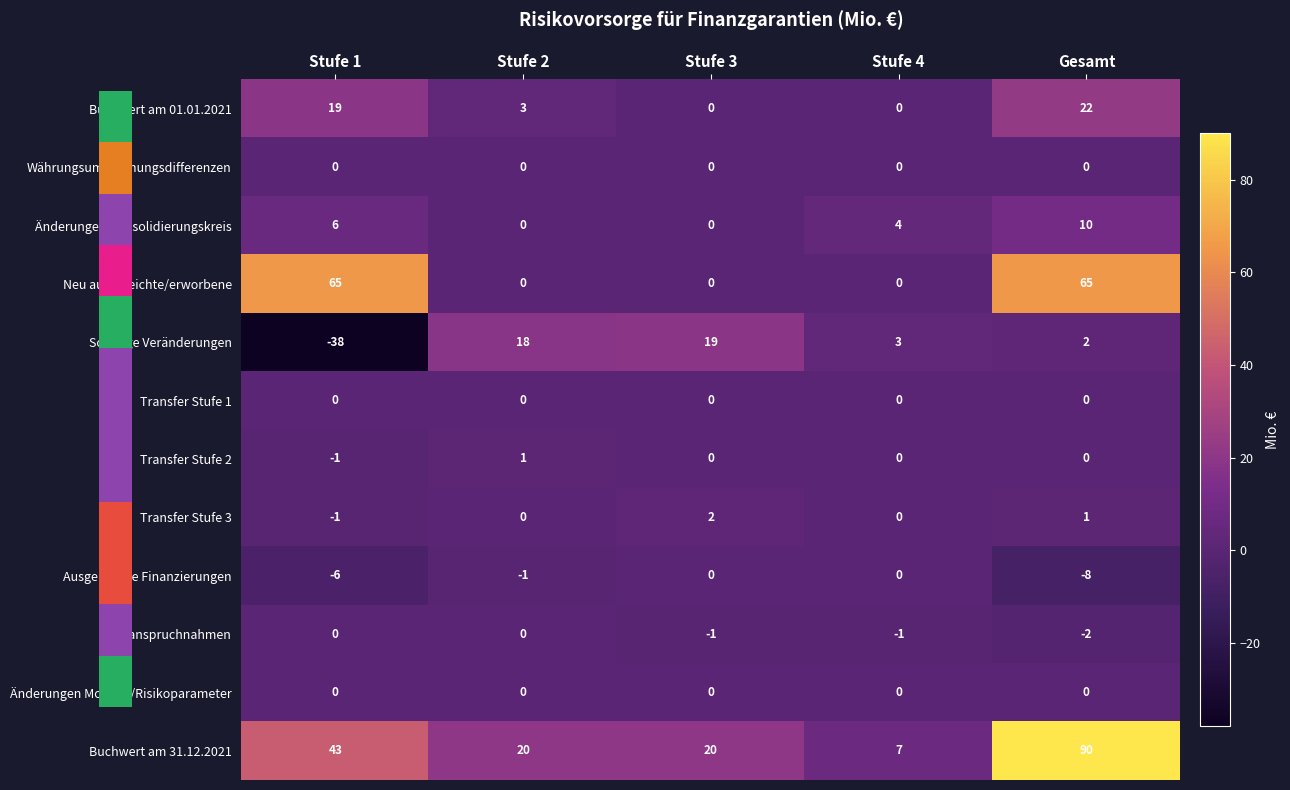

What is the total value across all series at Stufe 2?

41